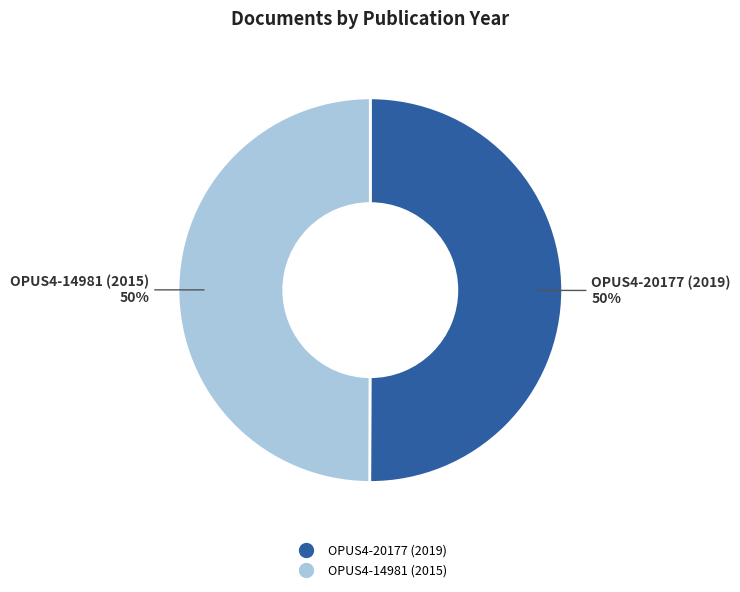

What percentage is the OPUS4-20177 (2019) slice, to the nearest percent?

50%